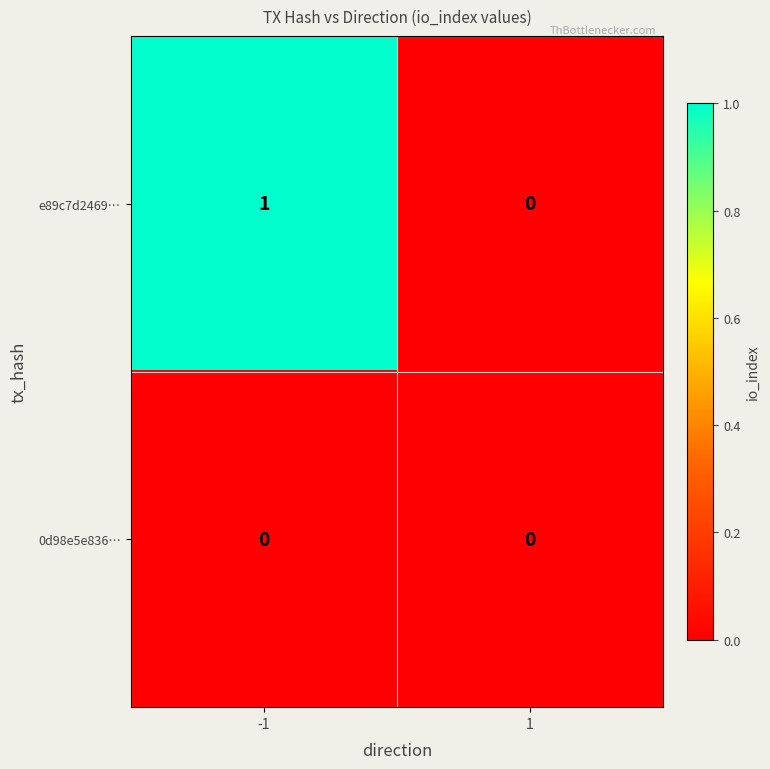

What is the greatest value displayed?

1